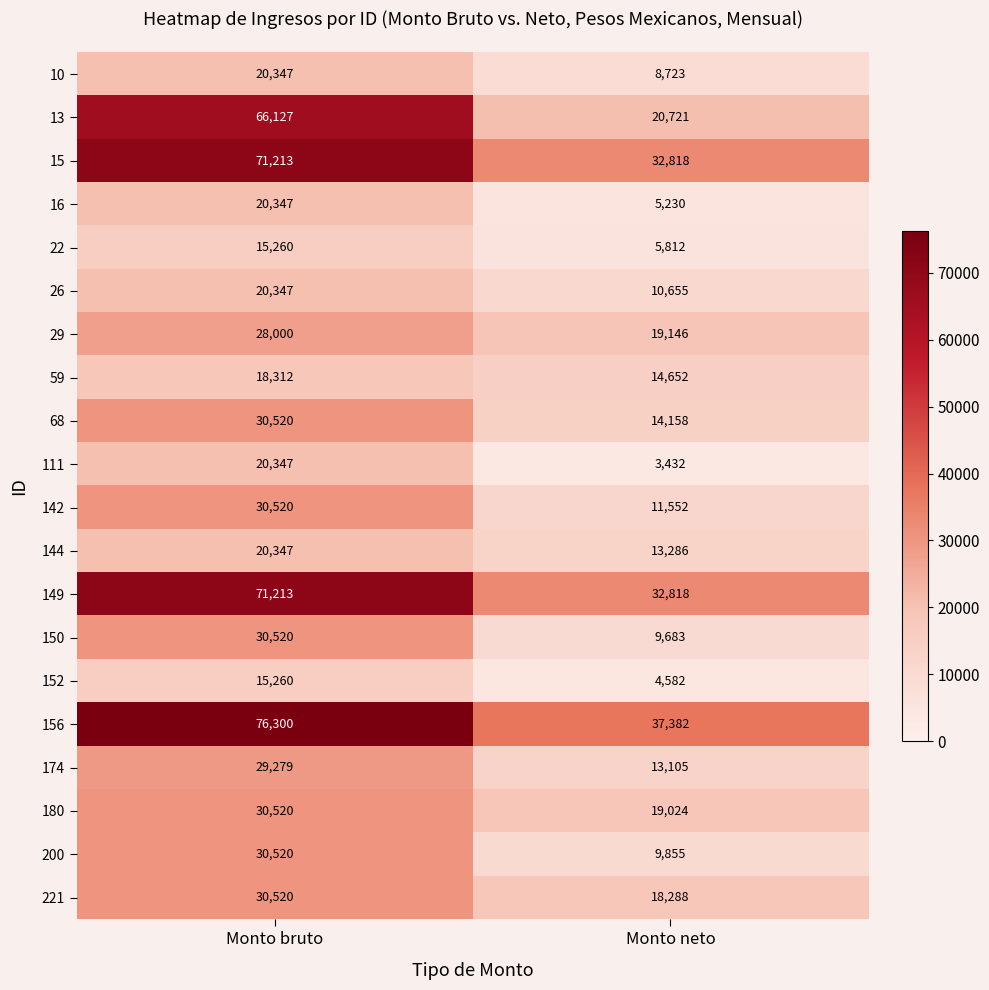

Where is 15 nearest to the value 52015?

Monto neto